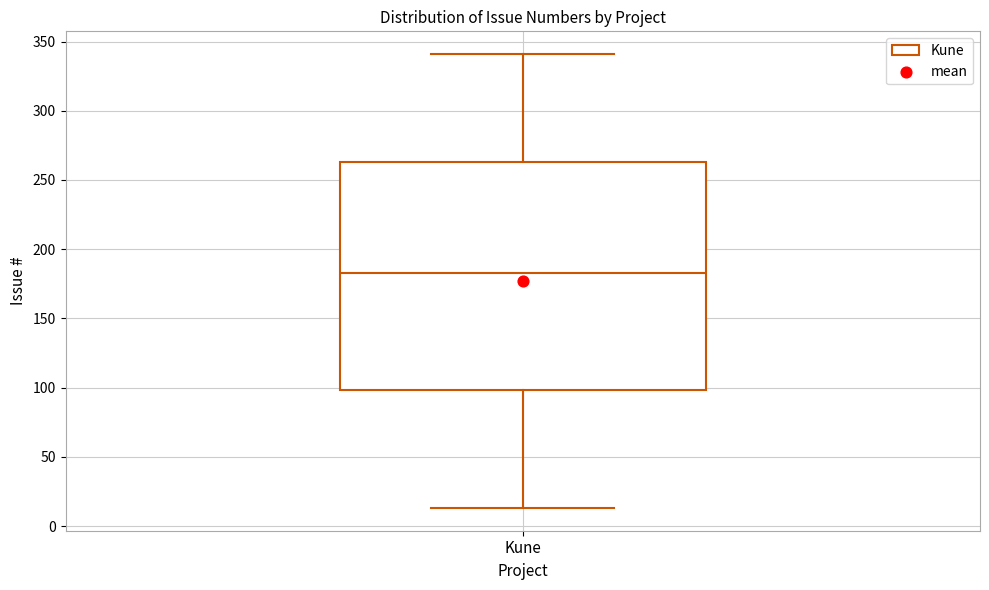

Read this box plot against the y-axis: the position of the median line, the range covered by the box, and the ends of both whiskers. The values are not printed on the chart, so give them approximately, as read against the axis.

median 185, box 100 to 265, whiskers 15 to 340